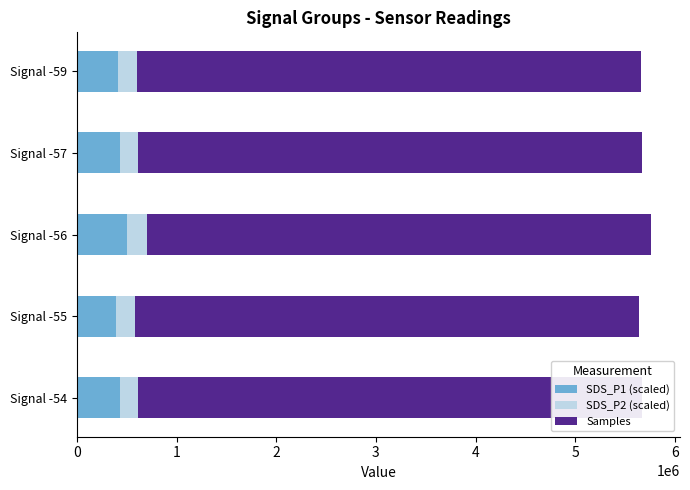

How many data points in SDS_P1 (scaled) are above 429690?

3